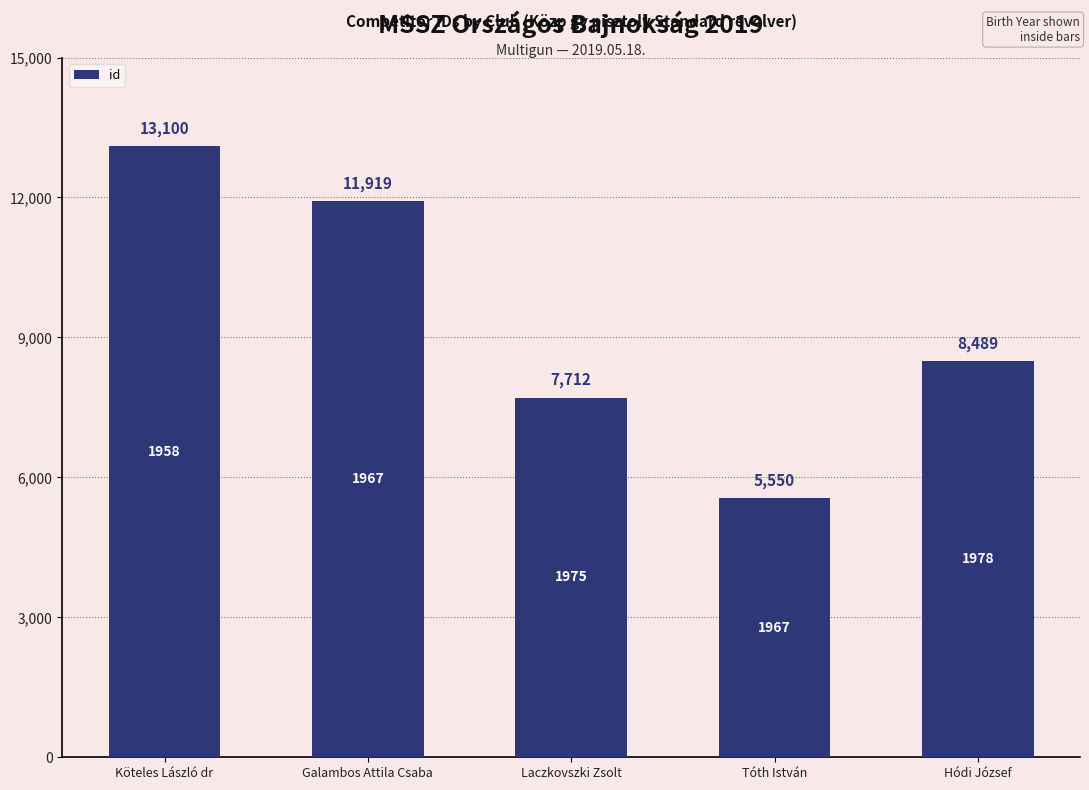

How many values are between 7712 and 11919?

3